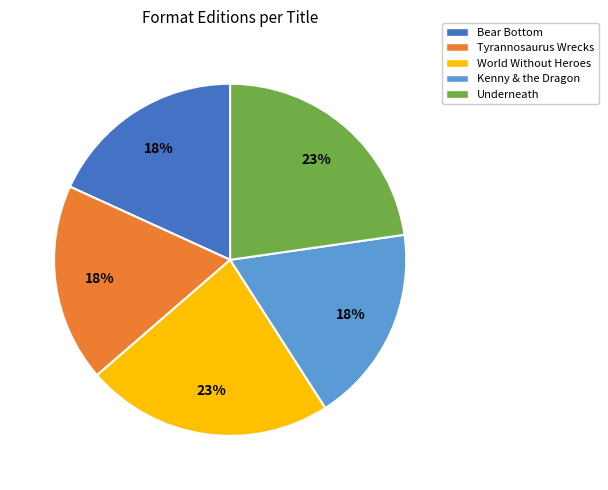

The World Without Heroes slice represents 23% of the pie. True or false?

True